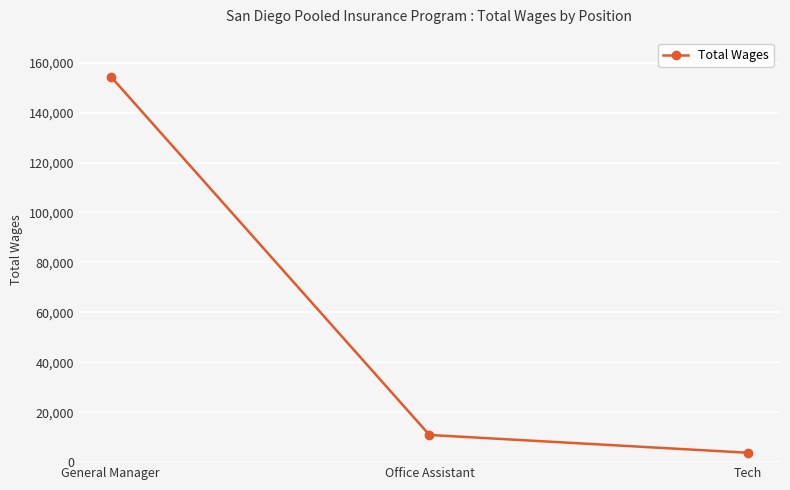

Reading right to left, transcribe all the data shown in this chart.

3760	10882	154439